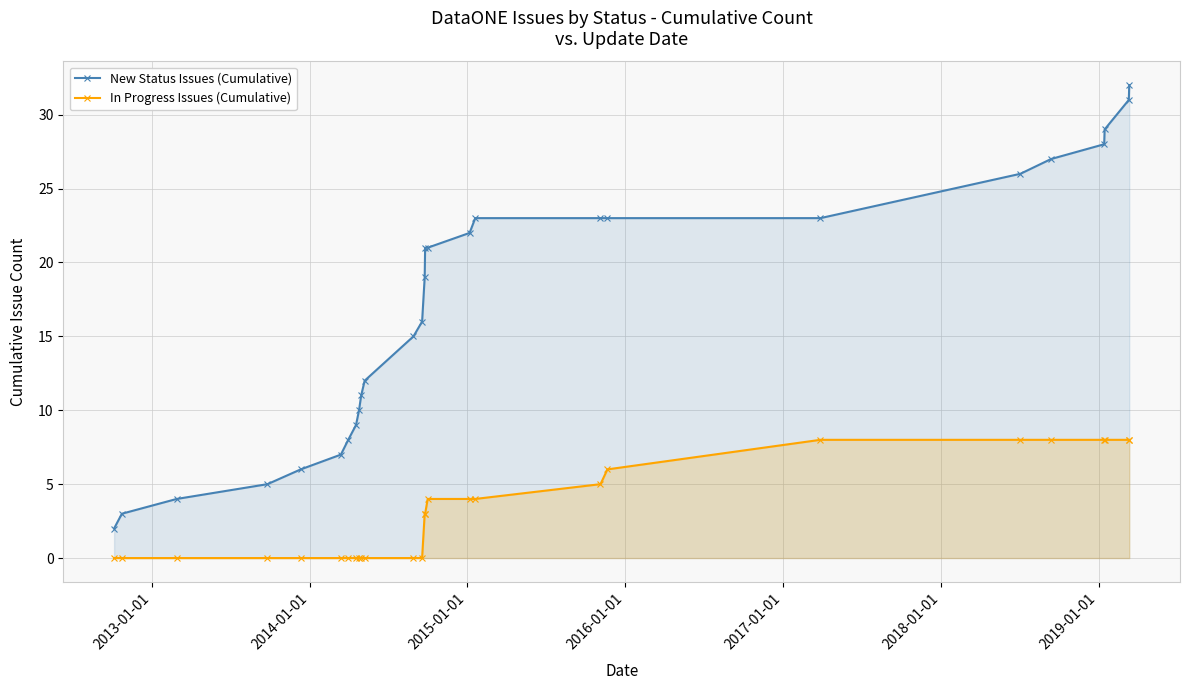

How many lines are shown in the chart?

2